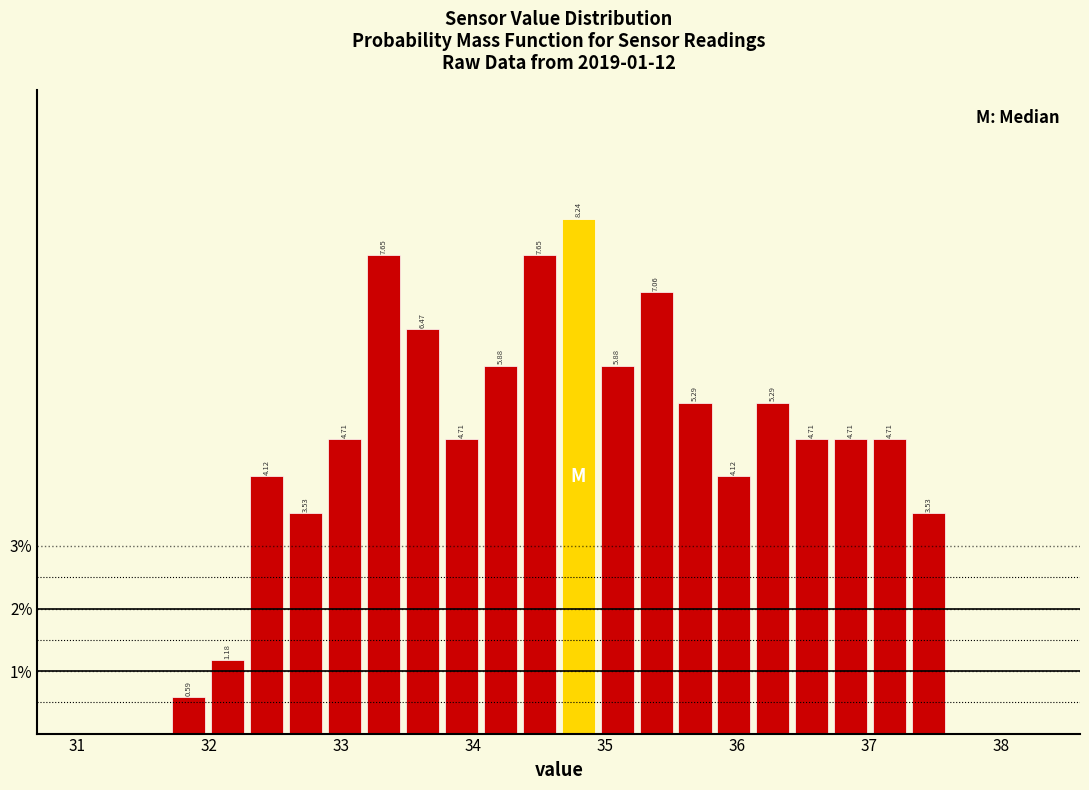

Around what value on the x-axis is the tallest bar? Give the approximate position of its centre, as read against the axis.

34.8